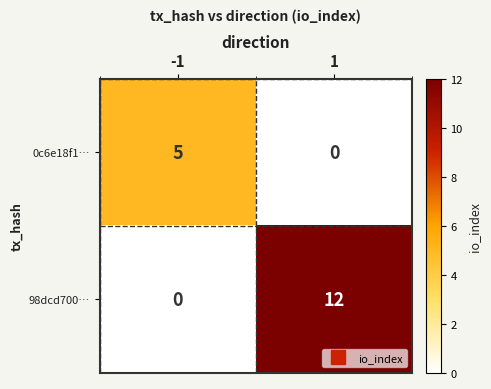

Between -1 and 1, which series saw the biggest shift?

98dcd700…